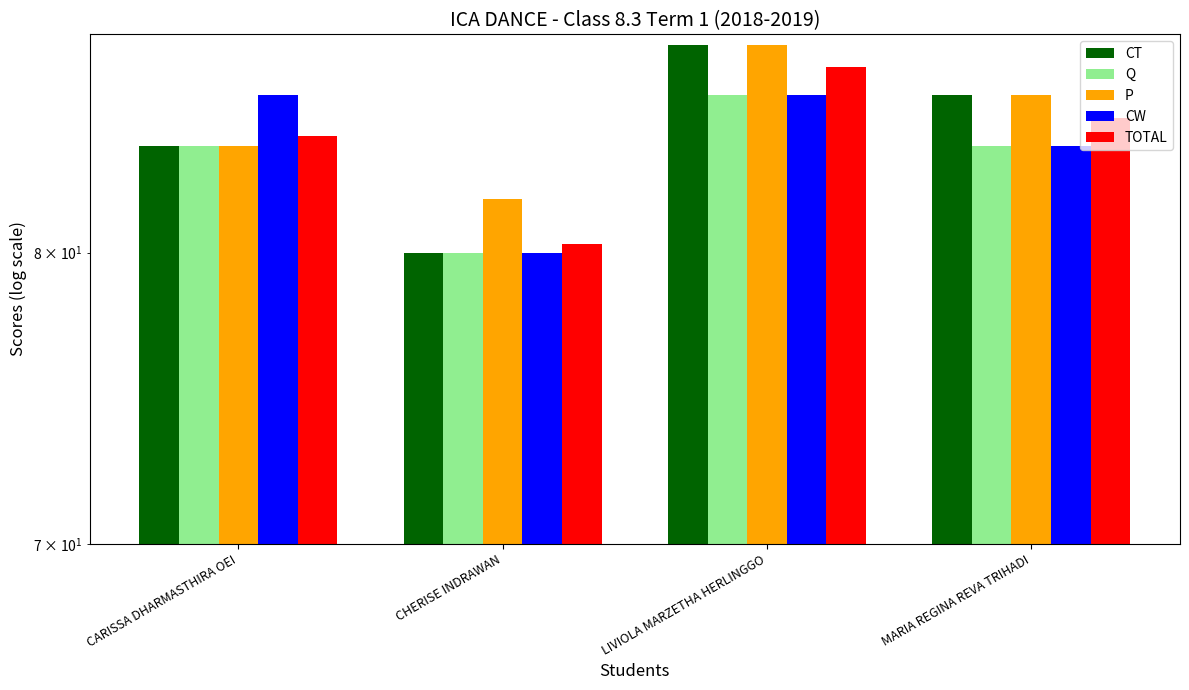

Rank the series by their maximum value, from lowest to highest.

Q, CW, TOTAL, CT, P